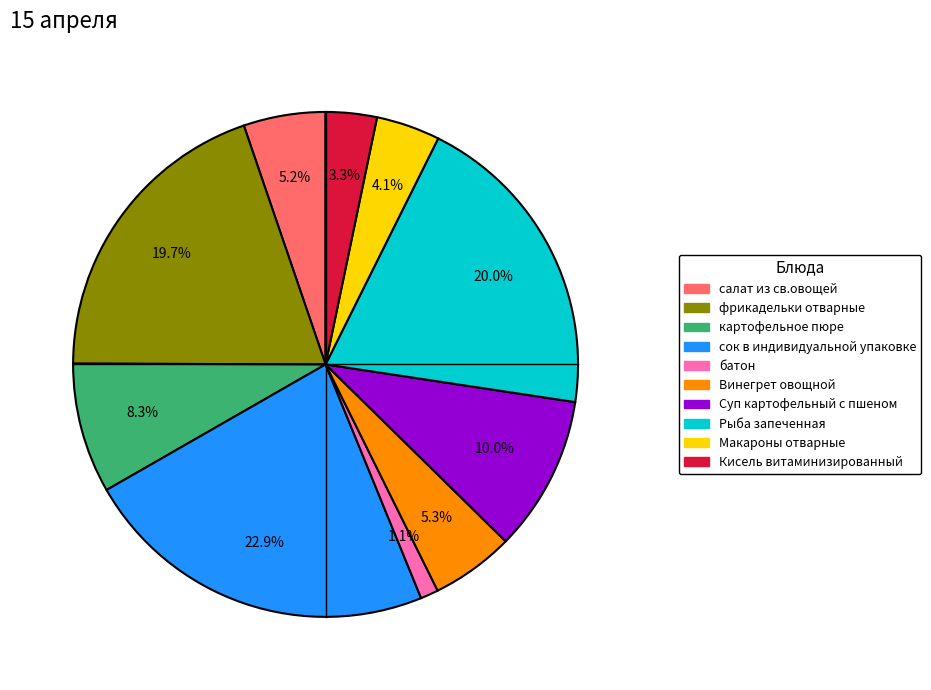

Does картофельное пюре account for over 50% of the chart?

No